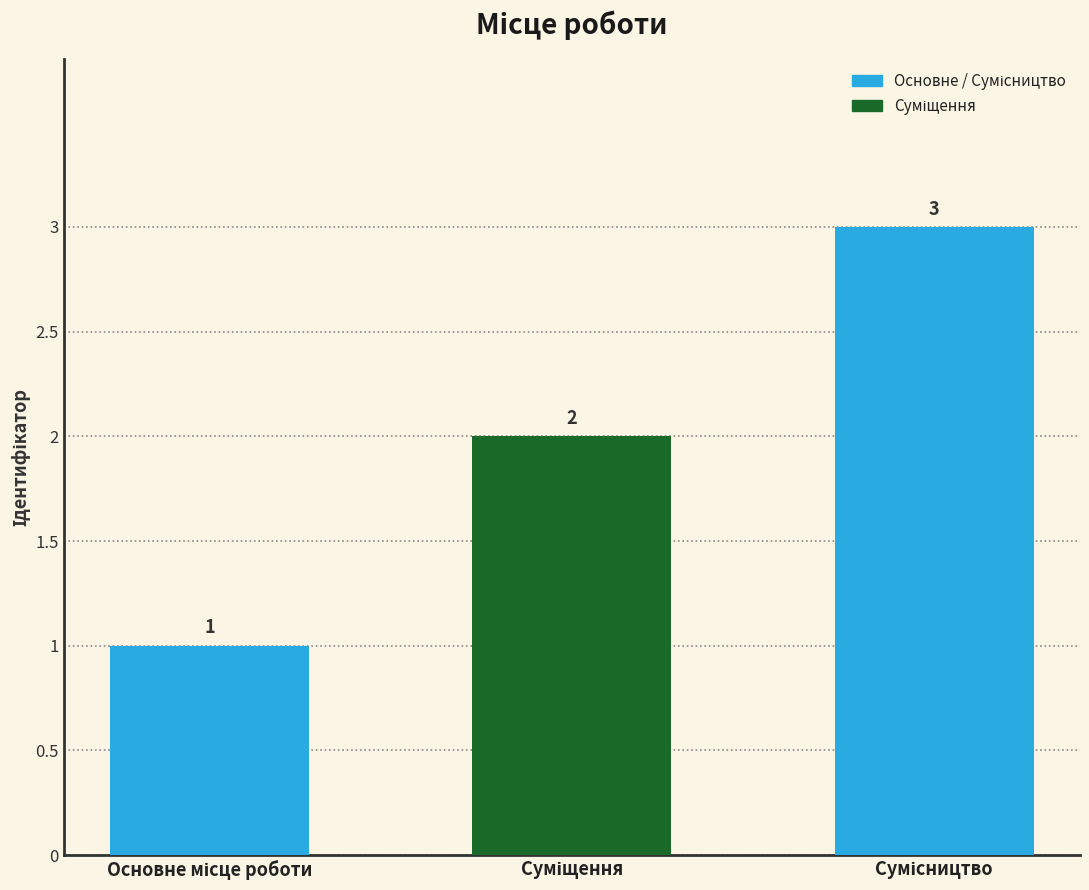

What is the value of the 3rd bar from the left?

3